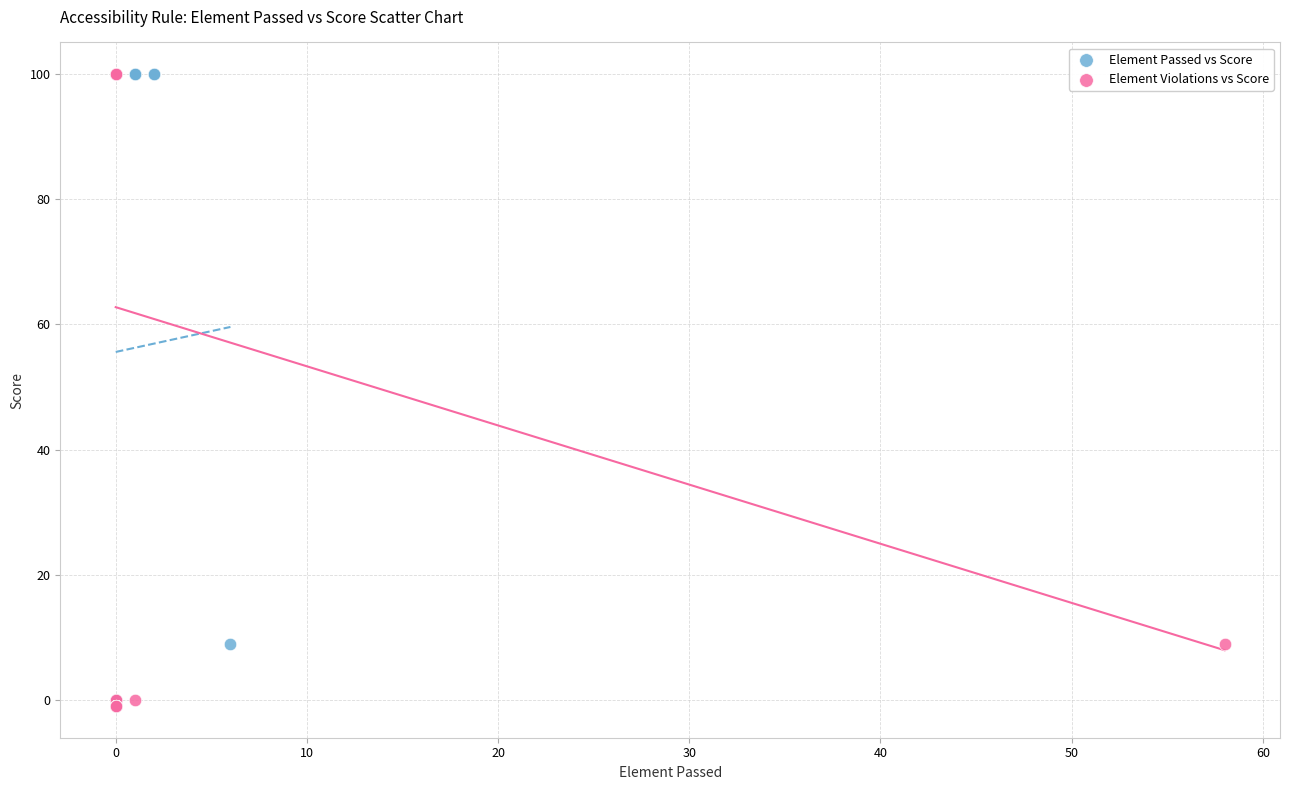

What are all the series names shown in the legend?

Element Passed vs Score, Element Violations vs Score